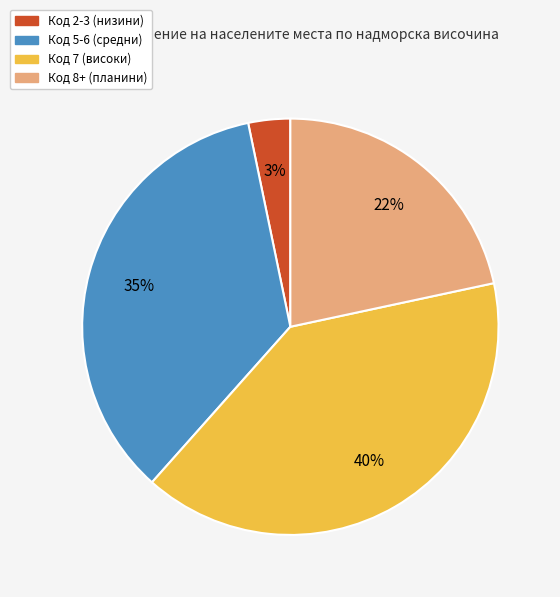

How many slices are in this pie chart?

4